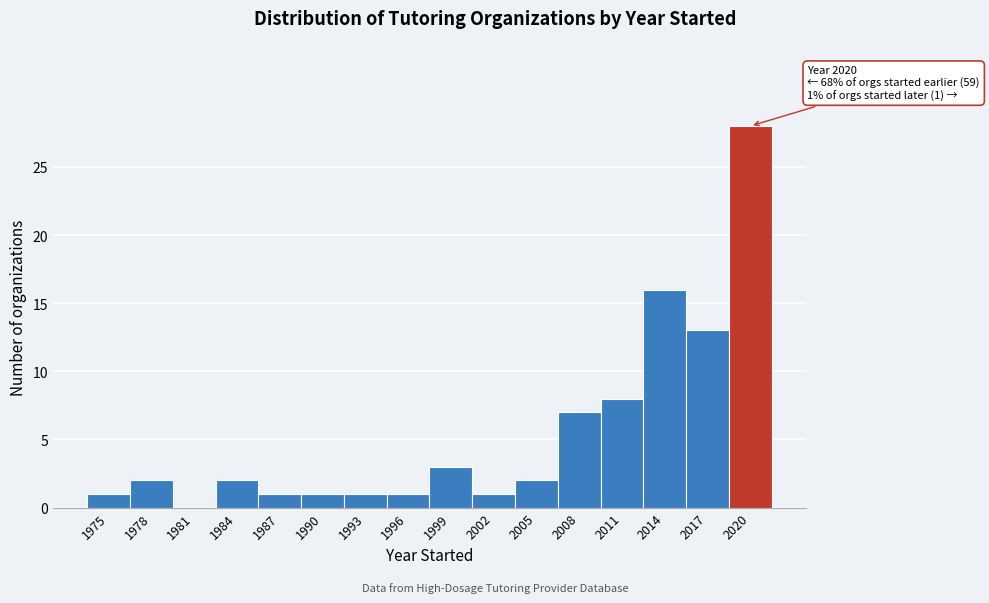

Reading left to right, what are all the values shown in this chart?

1975=1	1978=2	1981=0	1984=2	1987=1	1990=1	1993=1	1996=1	1999=3	2002=1	2005=2	2008=7	2011=8	2014=16	2017=13	2020=28